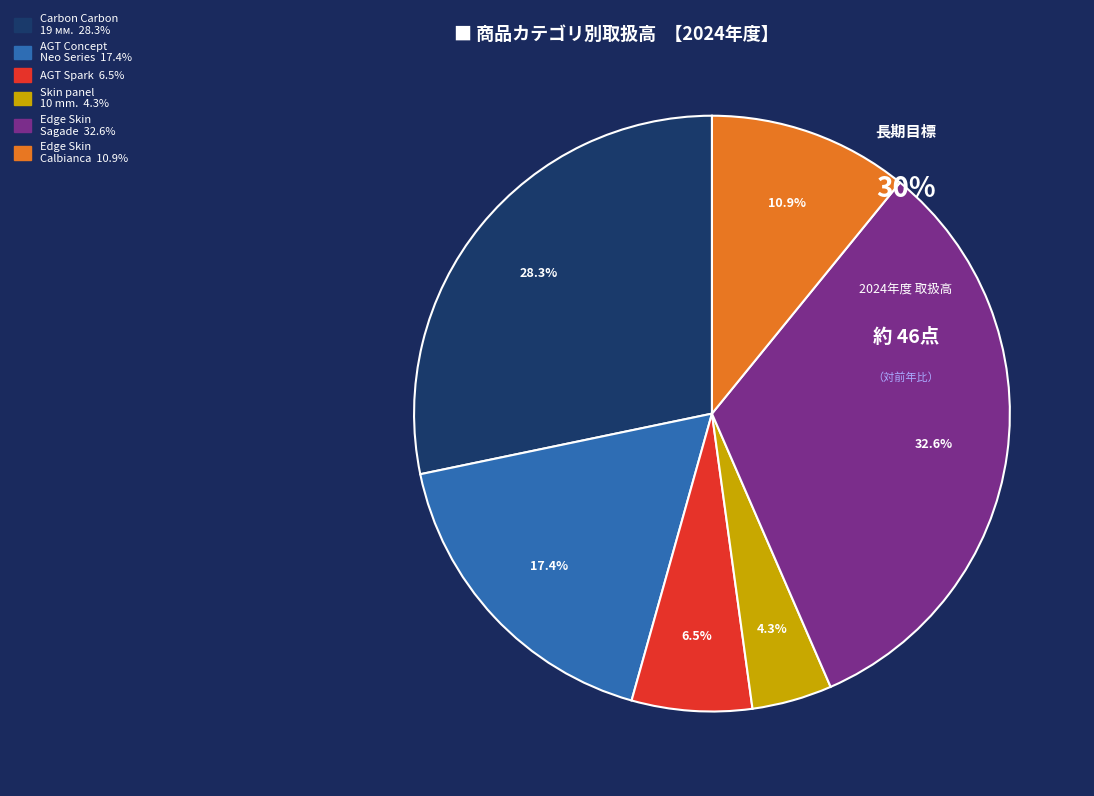

Does any single category account for the majority?

No